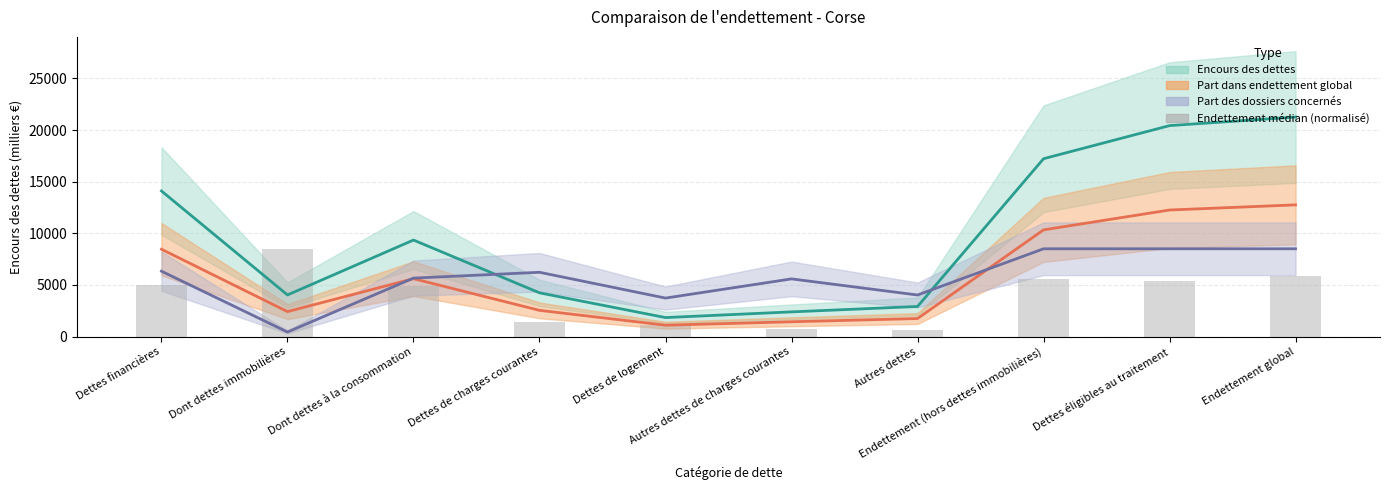

What position from the left is Dettes de charges courantes?

4